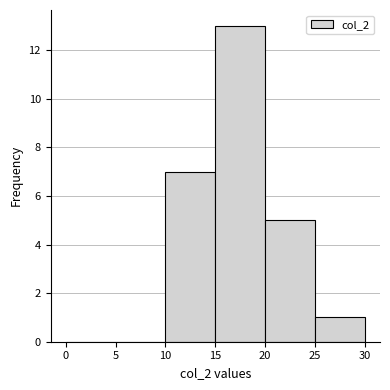

Reading left to right, list every bar in this chart as the range it spans on the x-axis followed by its height. The values are not printed on the chart, so give them approximately, as read against the axis.

0 to 5: 0
5 to 10: 0
10 to 15: 7
15 to 20: 13
20 to 25: 5
25 to 30: 1